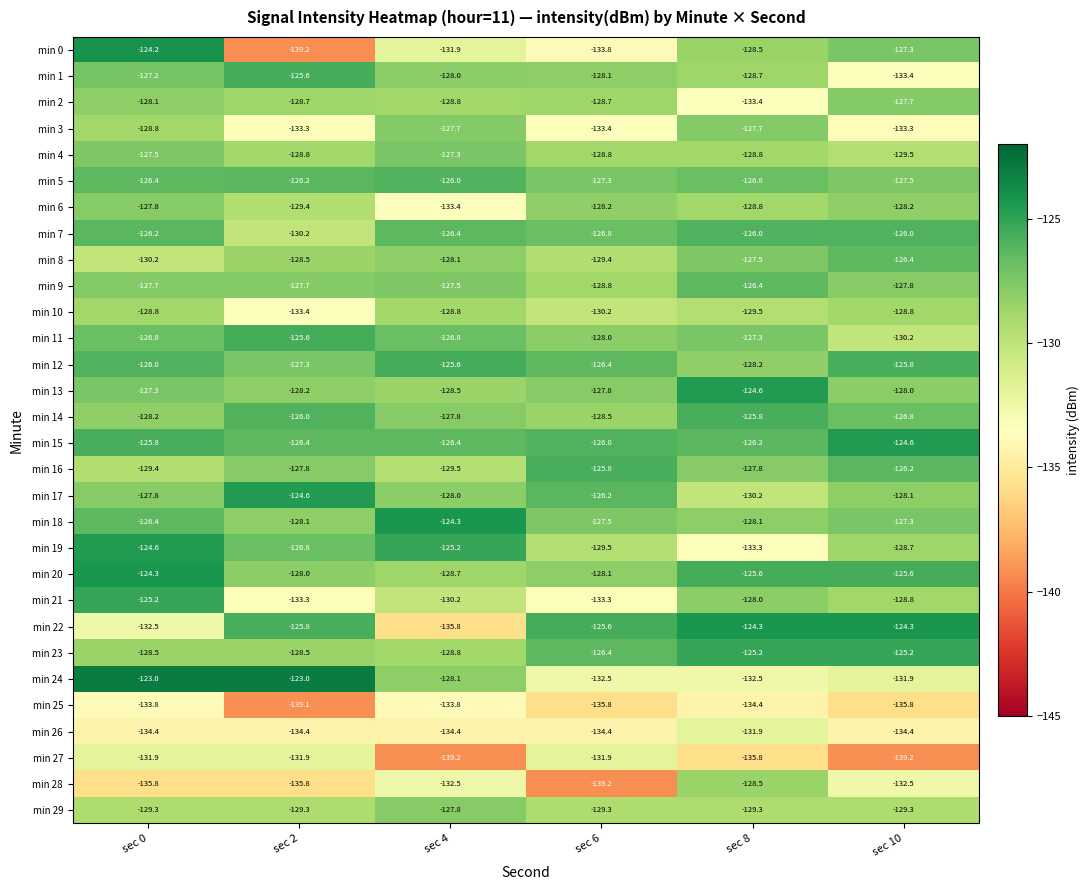

List the labels in order of min 14 value, largest first.

sec 8, sec 2, sec 10, sec 4, sec 0, sec 6